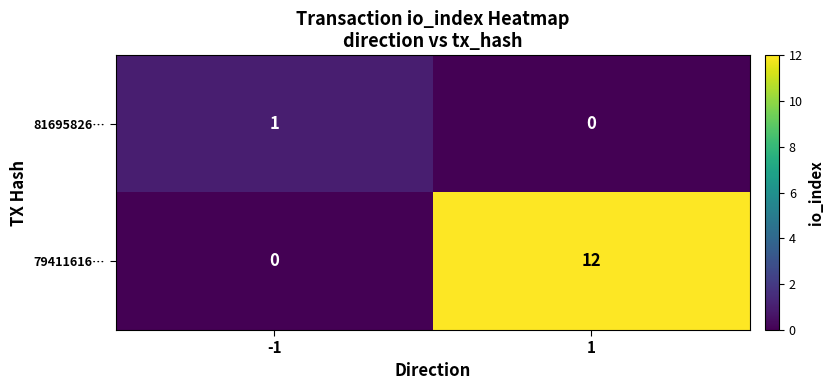

At how many categories does at least one series exceed 3?

1